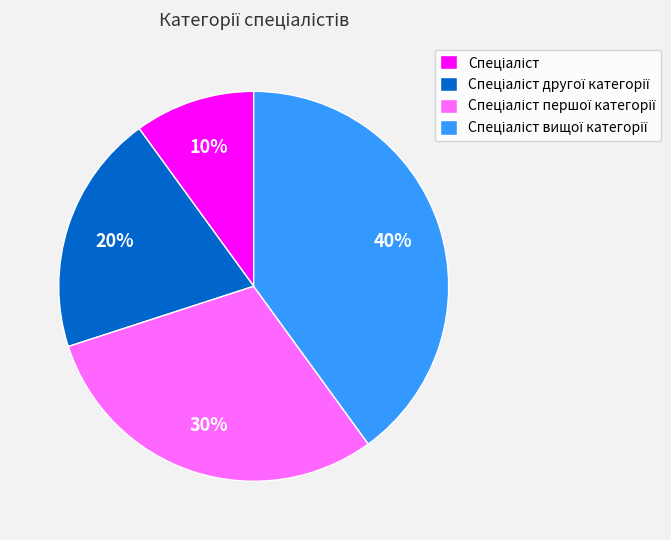

How many segments does this pie chart have?

4